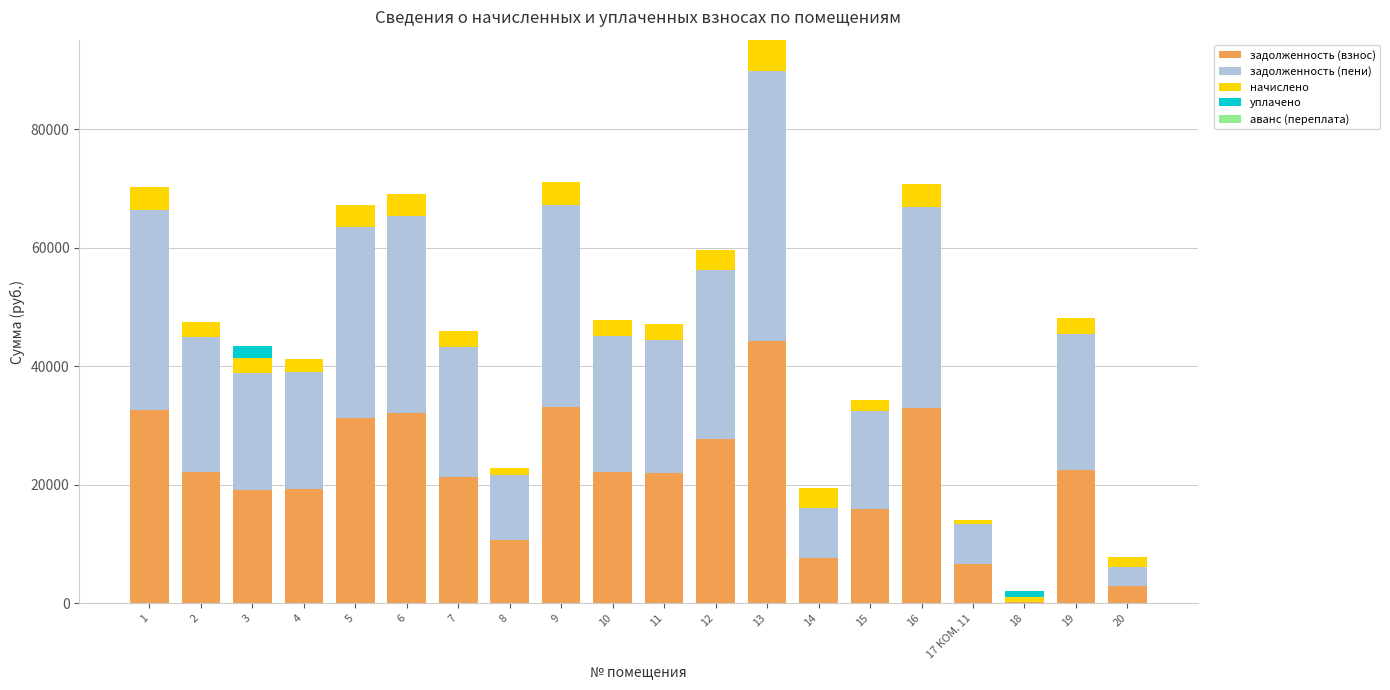

How many series are shown in this chart?

4